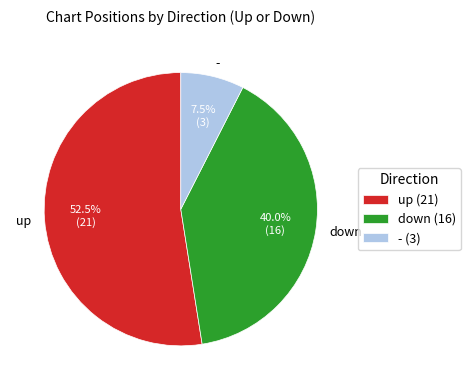

How many slices are in this pie chart?

3